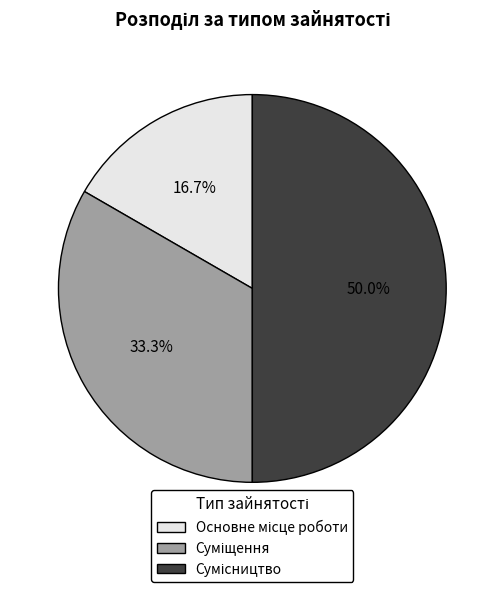

How many segments does this pie chart have?

3